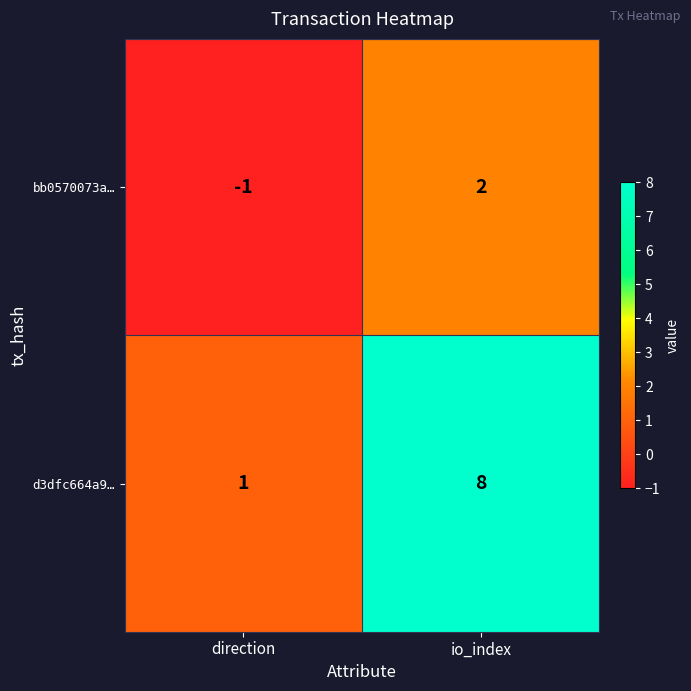

The d3dfc664a9… series shows 1 at direction. True or false?

True